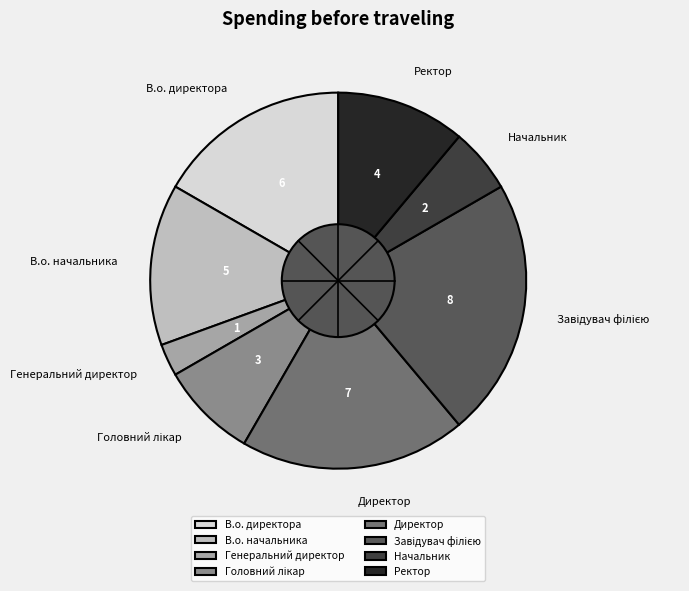

Which category has the smallest portion of the pie?

Генеральний директор